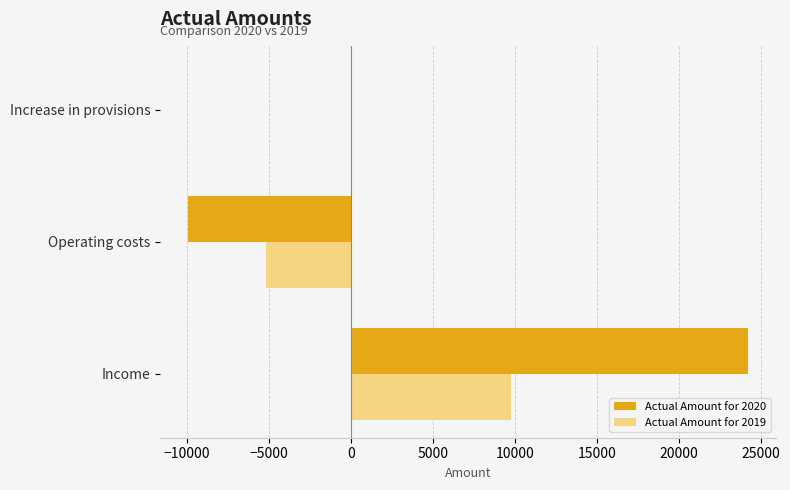

At which category is the sum across all series the highest?

Income